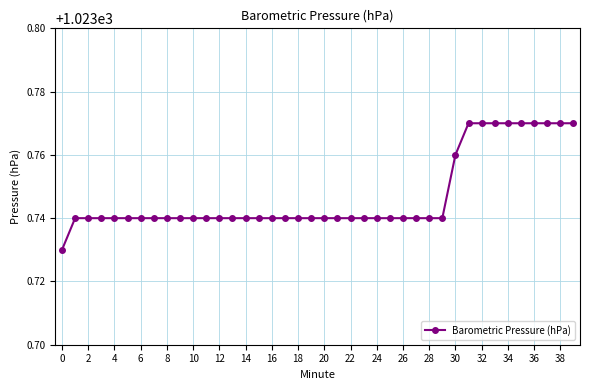

What is the sum of all values?

40949.9